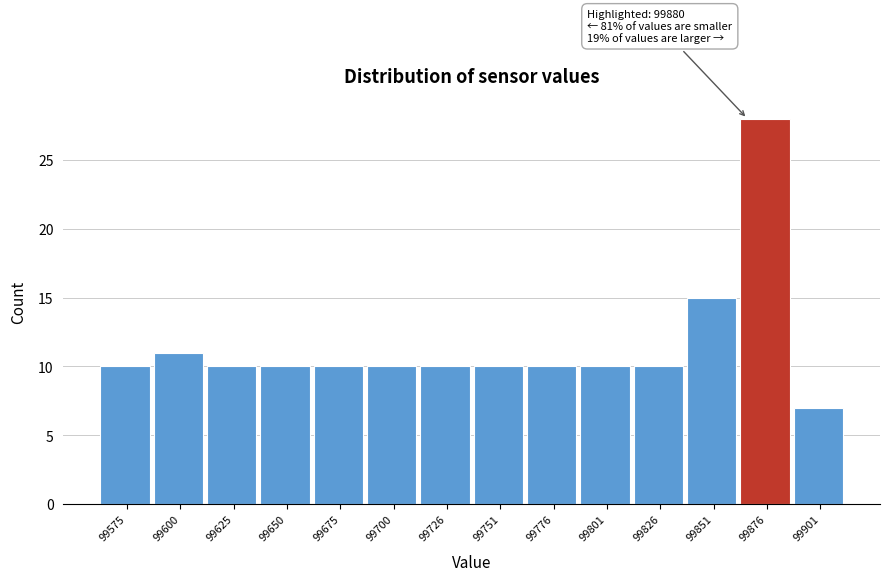

Reading right to left, what are all the values shown in this chart?

7	28	15	10	10	10	10	10	10	10	10	10	11	10